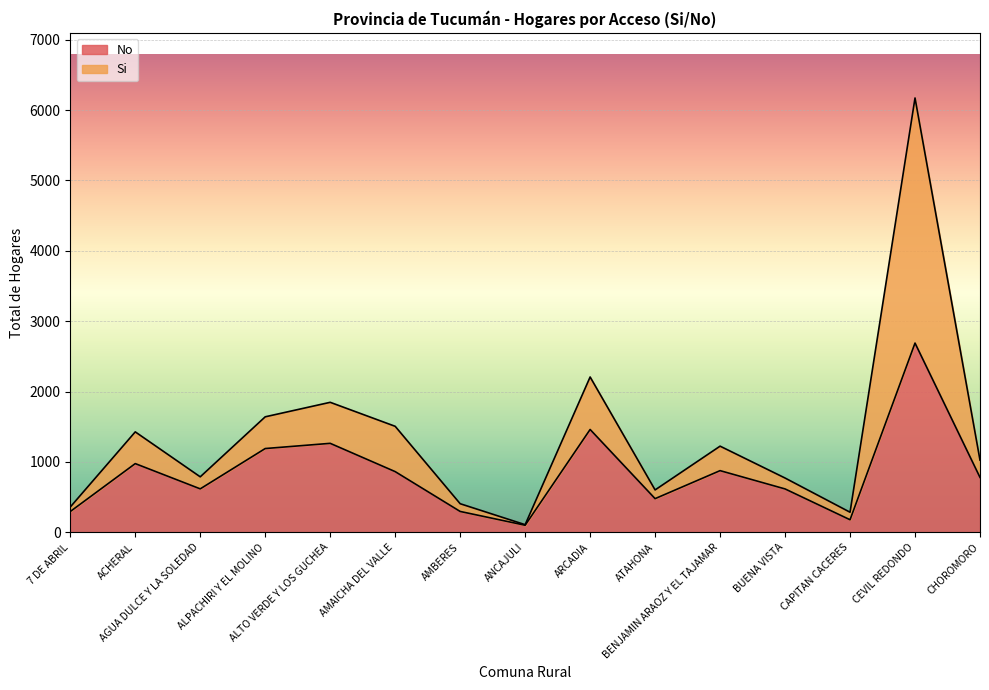

At which label does Si reach its minimum?

ANCAJULI